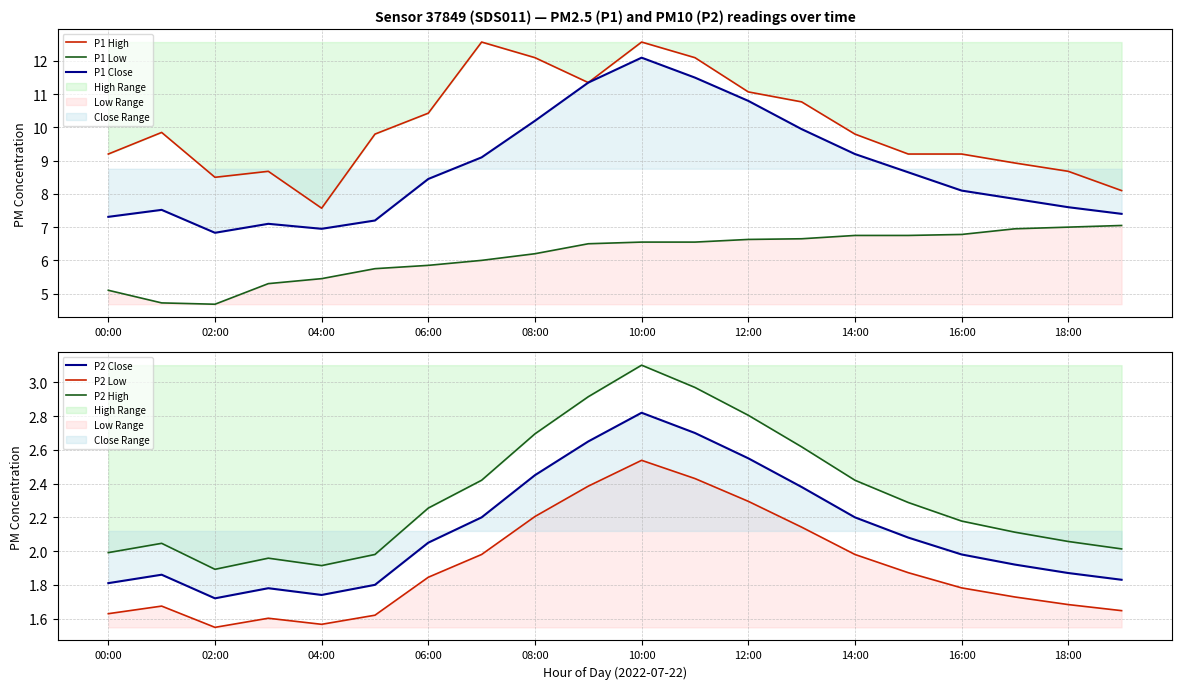

What is the average value of the P1 Close series?

8.8